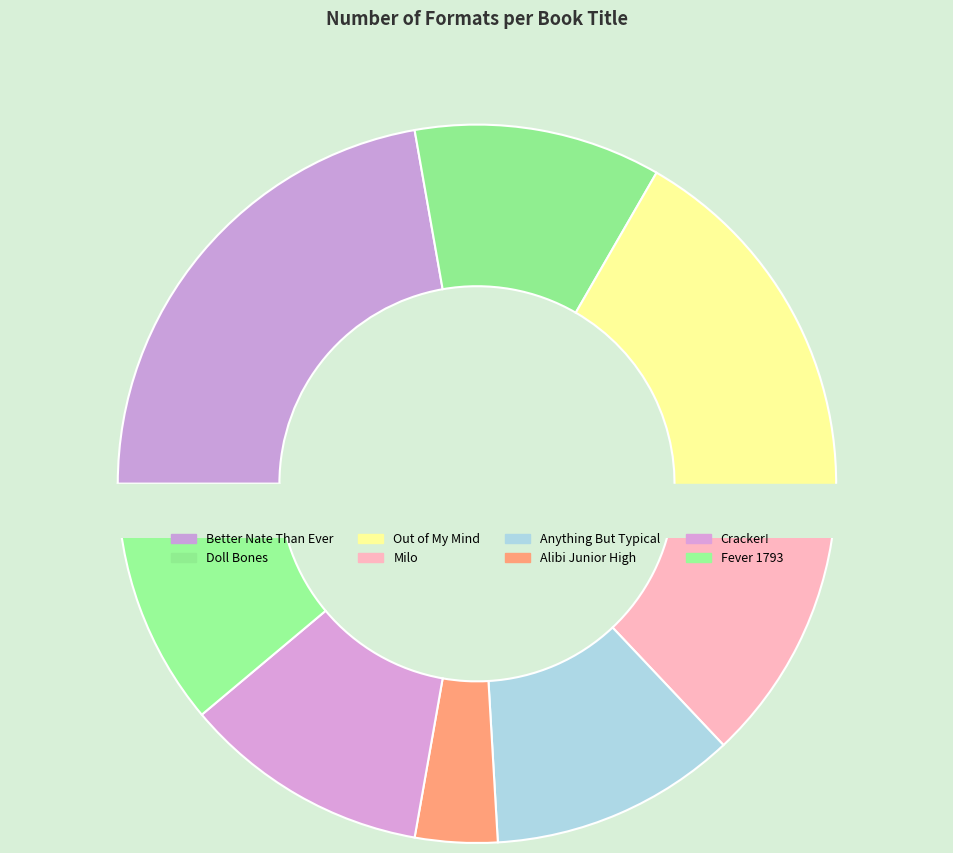

Which slice is the largest?

Better Nate Than Ever